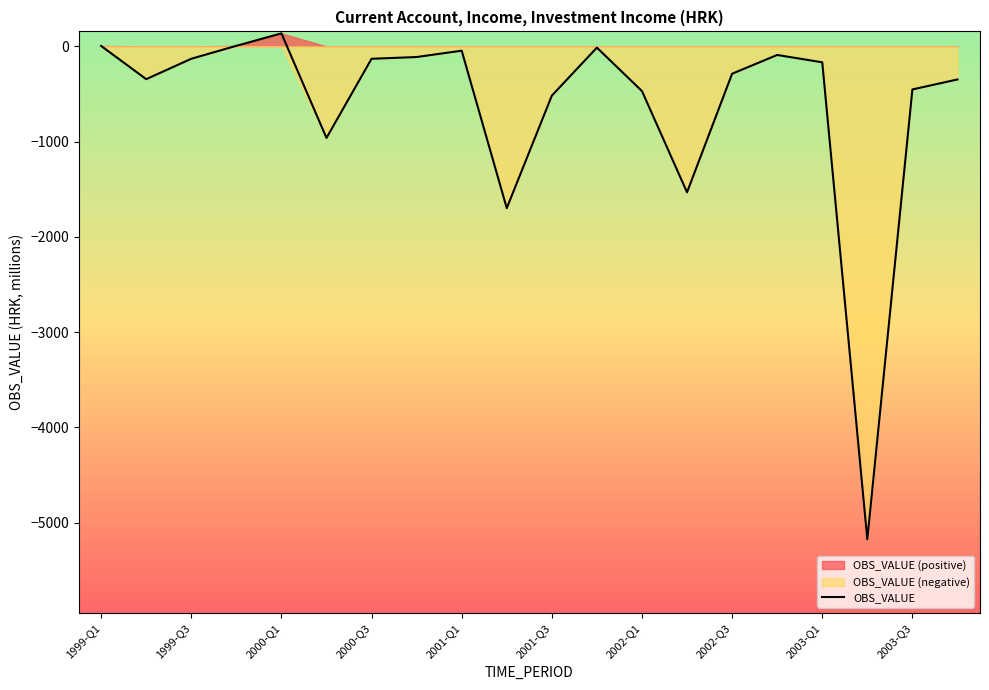

What is the difference between the second highest and minimum values?

5181.0